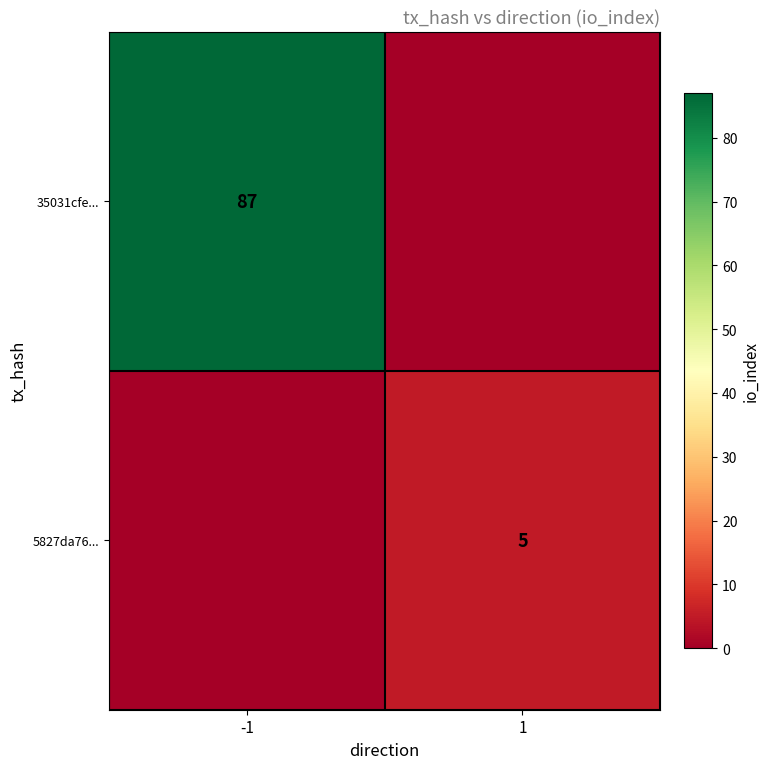

The value of 5827da76... at 1 is 3. True or false?

False